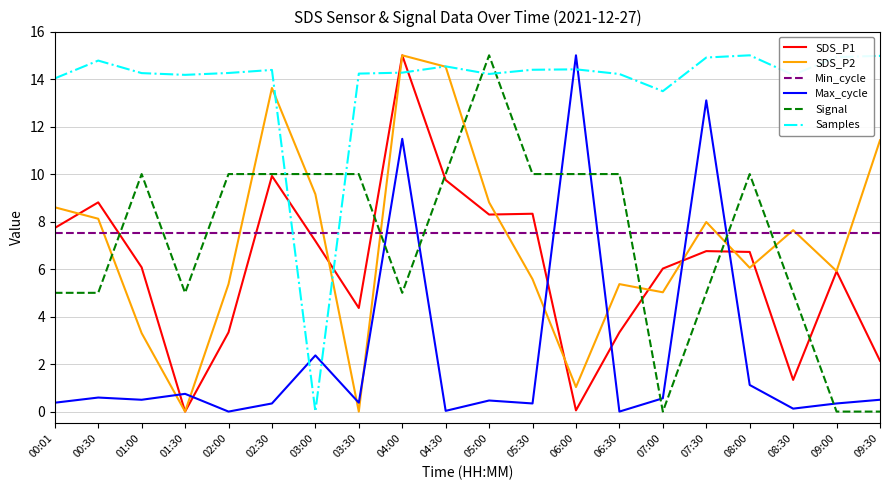

Between 02:00 and 08:00, which series saw the biggest shift?

SDS_P1